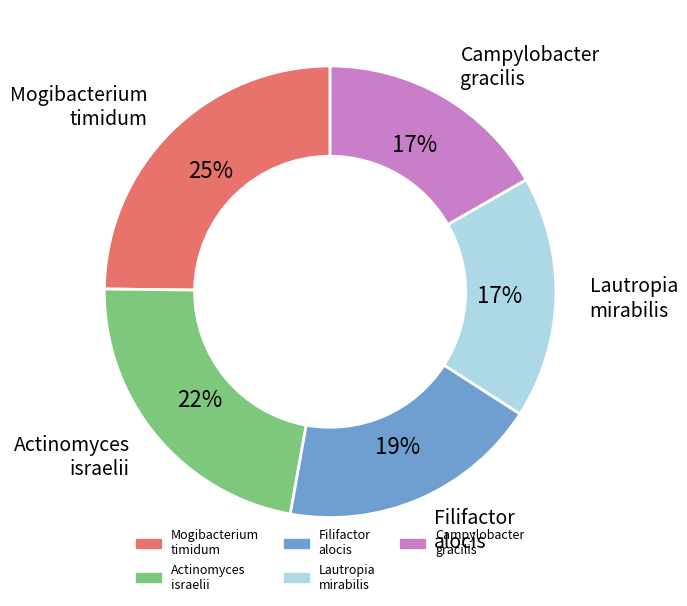

To the nearest percent, what is the difference between the largest and smallest slice percentages?

8%